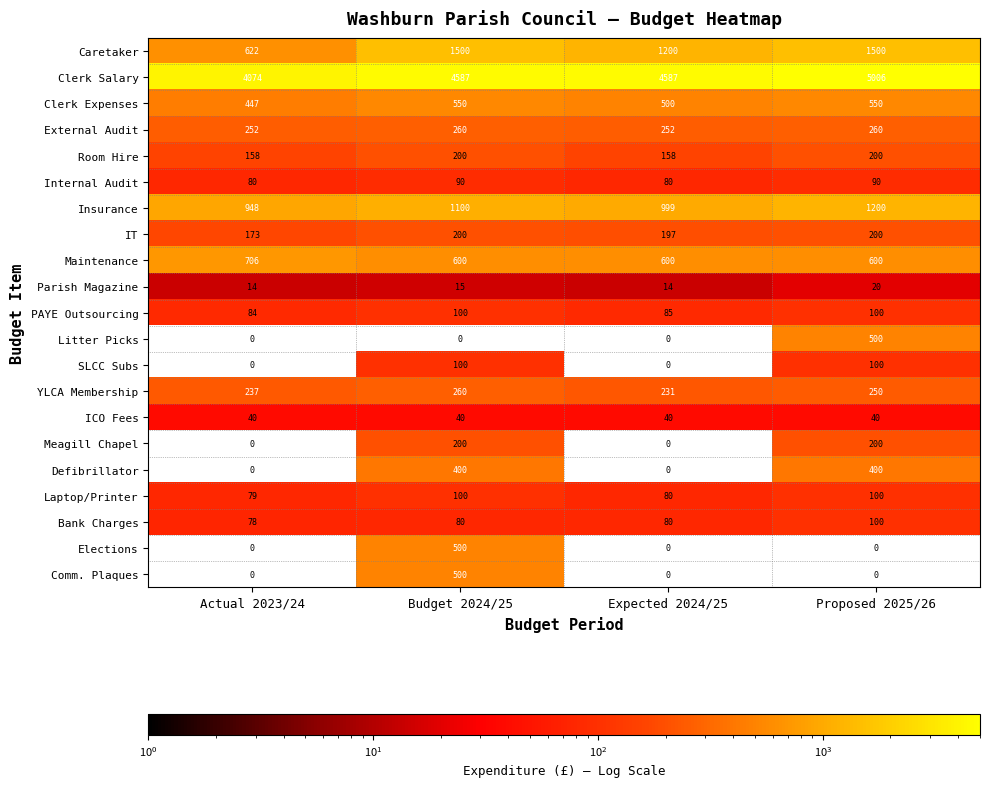

The value of Comm. Plaques at Actual 2023/24 is 0. True or false?

True